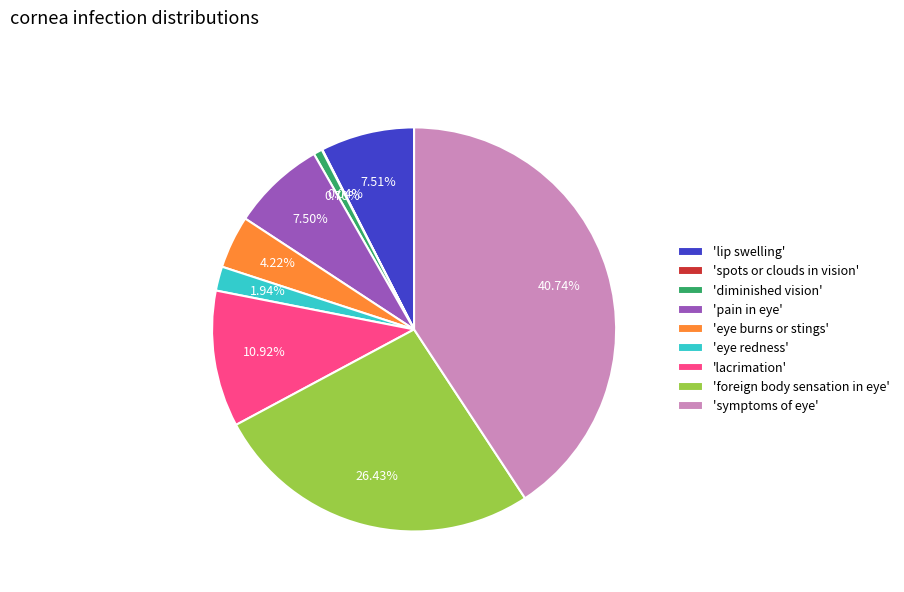

Between 'eye redness' and 'eye burns or stings', which is larger?

'eye burns or stings'